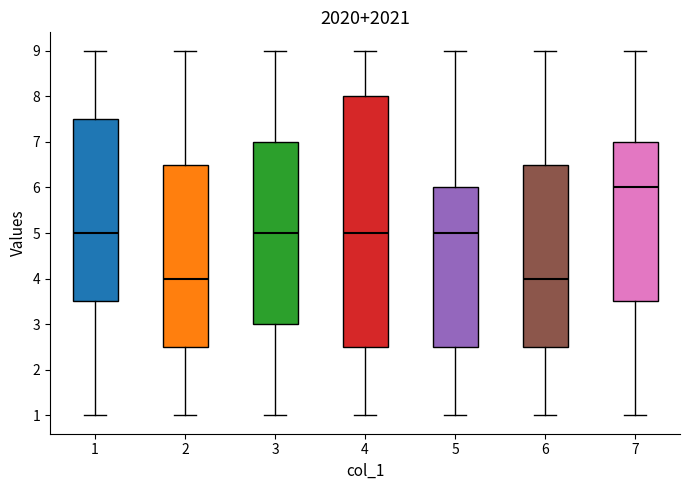

Where does the upper whisker of the box at x = 4 end on the y-axis? The values are not printed on the chart, so give them approximately, as read against the axis.

9.0